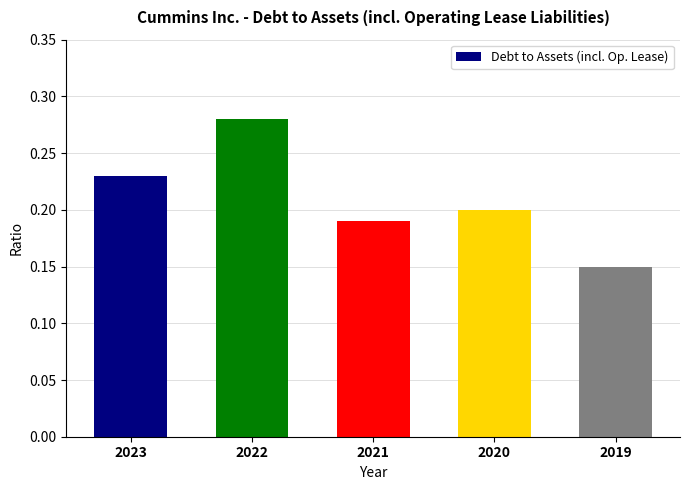

Rank the categories by value from highest to lowest.

2022, 2023, 2020, 2021, 2019